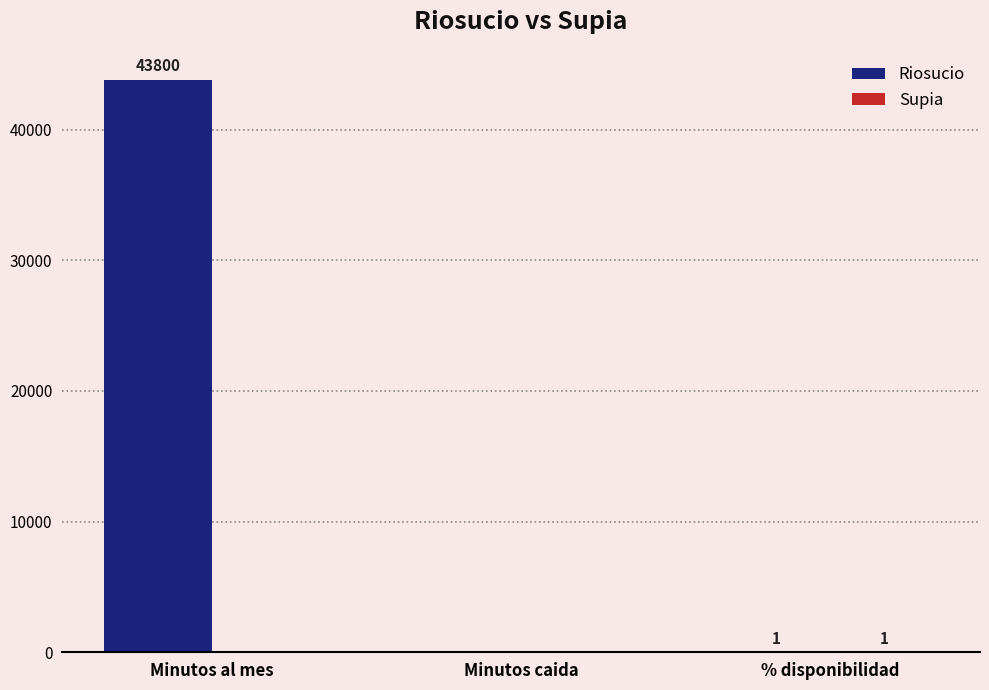

How many groups of bars are there?

3